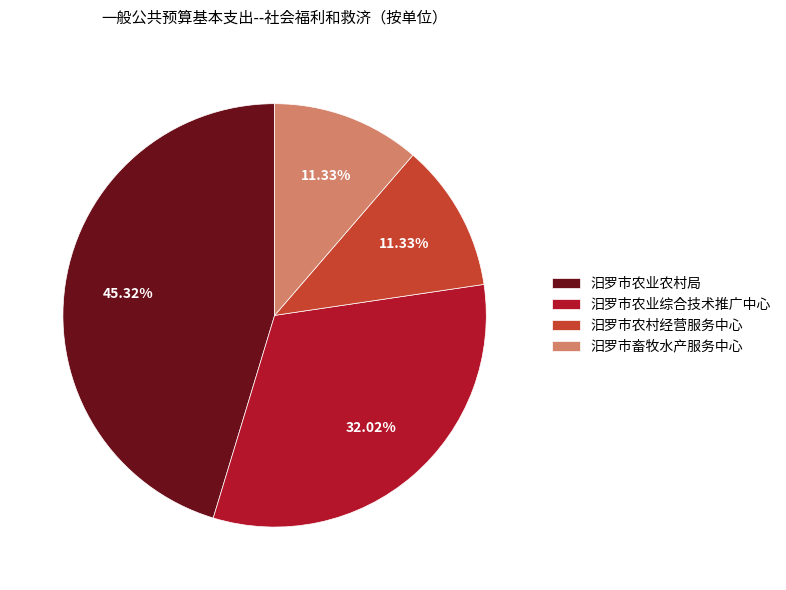

What percentage do 汨罗市农业农村局 and 汨罗市农业综合技术推广中心 together represent?

77.3%